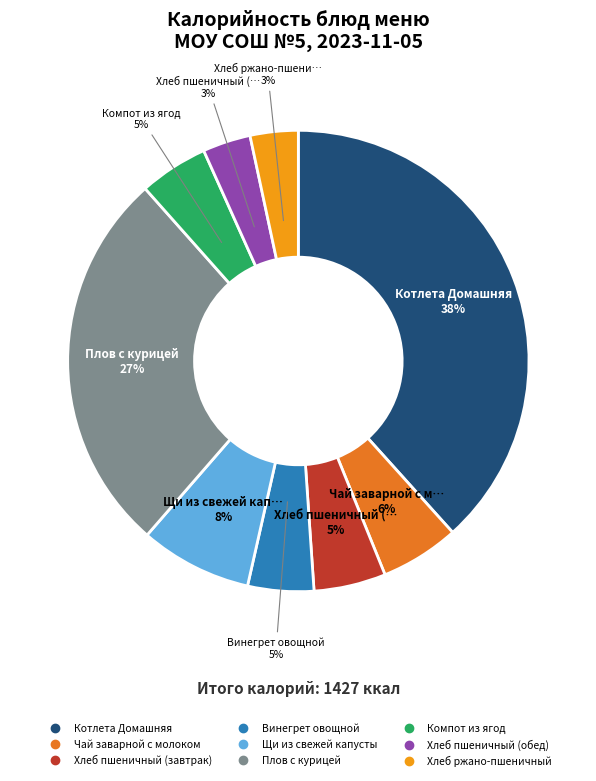

Count the number of slices in the pie.

9